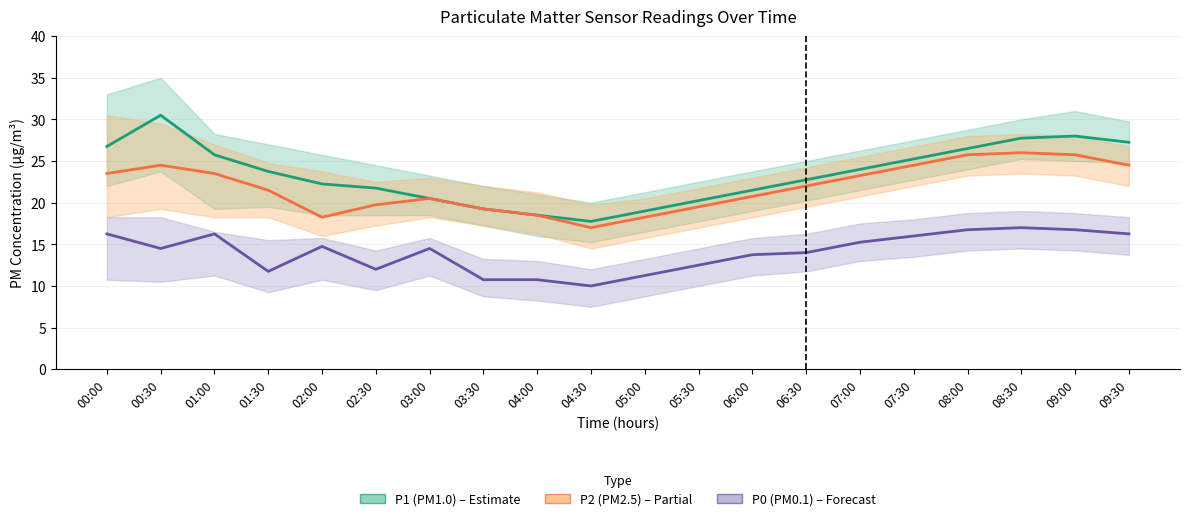

List the labels in order of P0 (PM0.1) value, smallest first.

04:30, 03:30, 04:00, 05:00, 01:30, 02:30, 05:30, 06:00, 06:30, 00:30, 03:00, 02:00, 07:00, 07:30, 00:00, 01:00, 09:30, 08:00, 09:00, 08:30